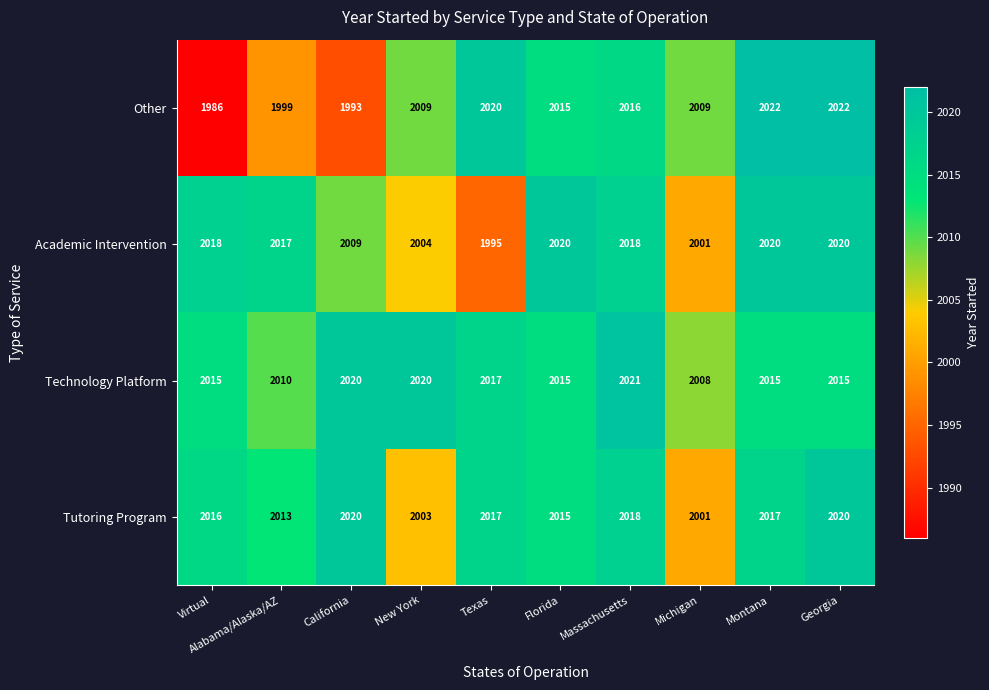

What is the total value across all series at Texas?

8049